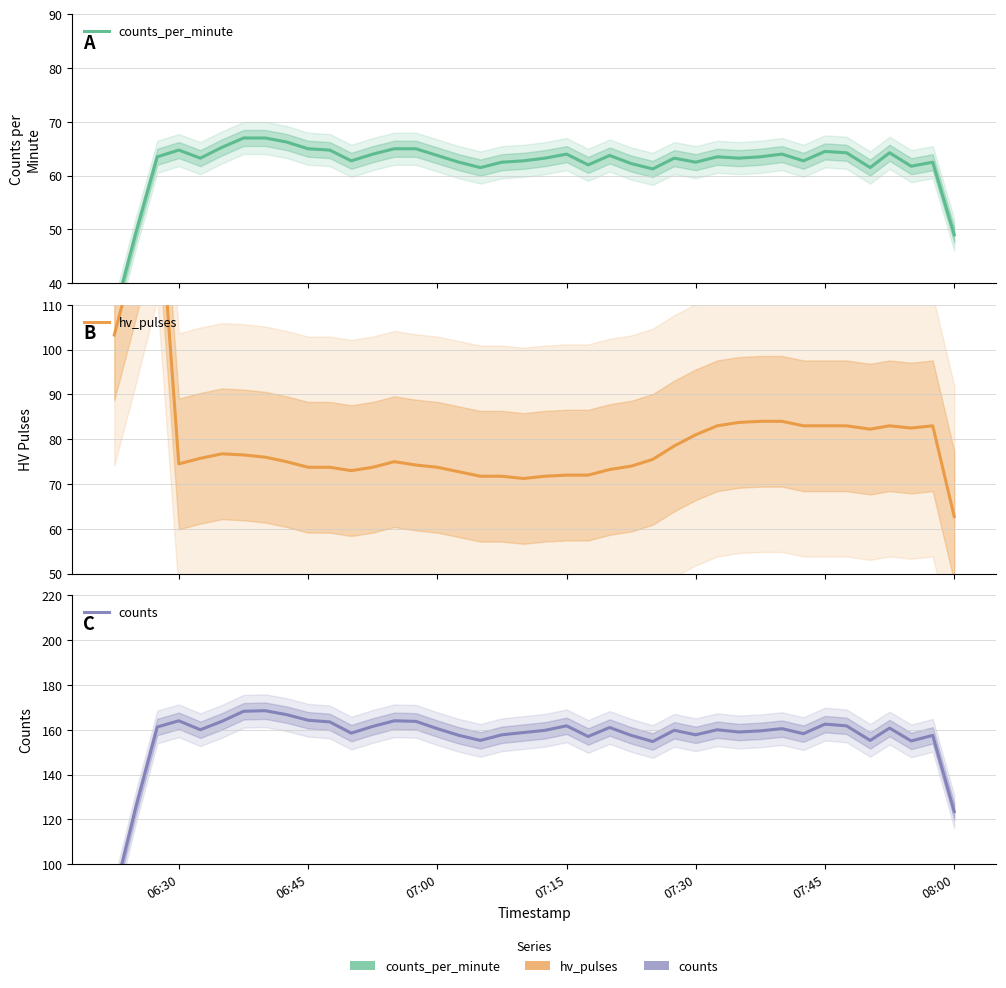

Rank the series by their average value, from highest to lowest.

counts, hv_pulses, counts_per_minute